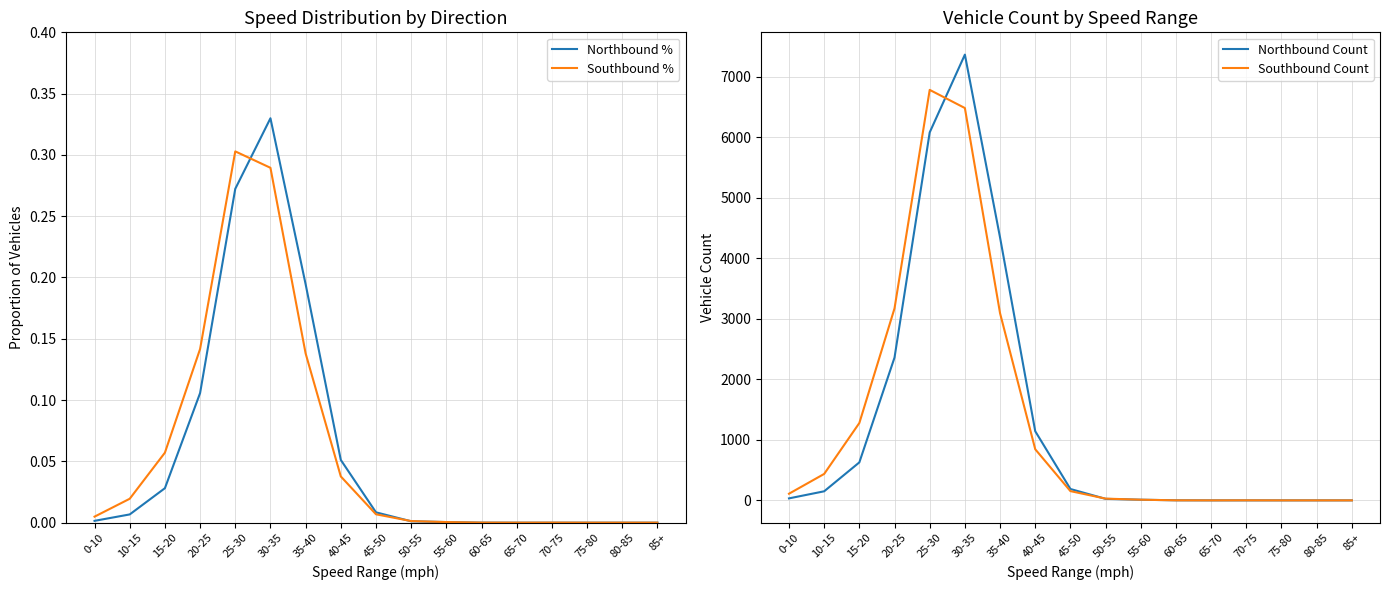

Reading left to right, extract all data points from this chart.

Northbound %: 0.0	0.0	0.0	0.1	0.3	0.3	0.2	0.1	0.0	0.0	0.0	0.0	0.0	0.0	0.0	0.0	0.0
Southbound %: 0.0	0.0	0.1	0.1	0.3	0.3	0.1	0.0	0.0	0.0	0.0	0.0	0.0	0.0	0.0	0.0	0.0
Northbound Count: 33.0	150.0	628.0	2361.0	6083.0	7369.0	4345.0	1143.0	188.0	25.0	11.0	1.0	0.0	0.0	0.0	0.0	0.0
Southbound Count: 110.0	437.0	1279.0	3174.0	6786.0	6486.0	3093.0	845.0	153.0	29.0	11.0	1.0	0.0	1.0	0.0	0.0	0.0